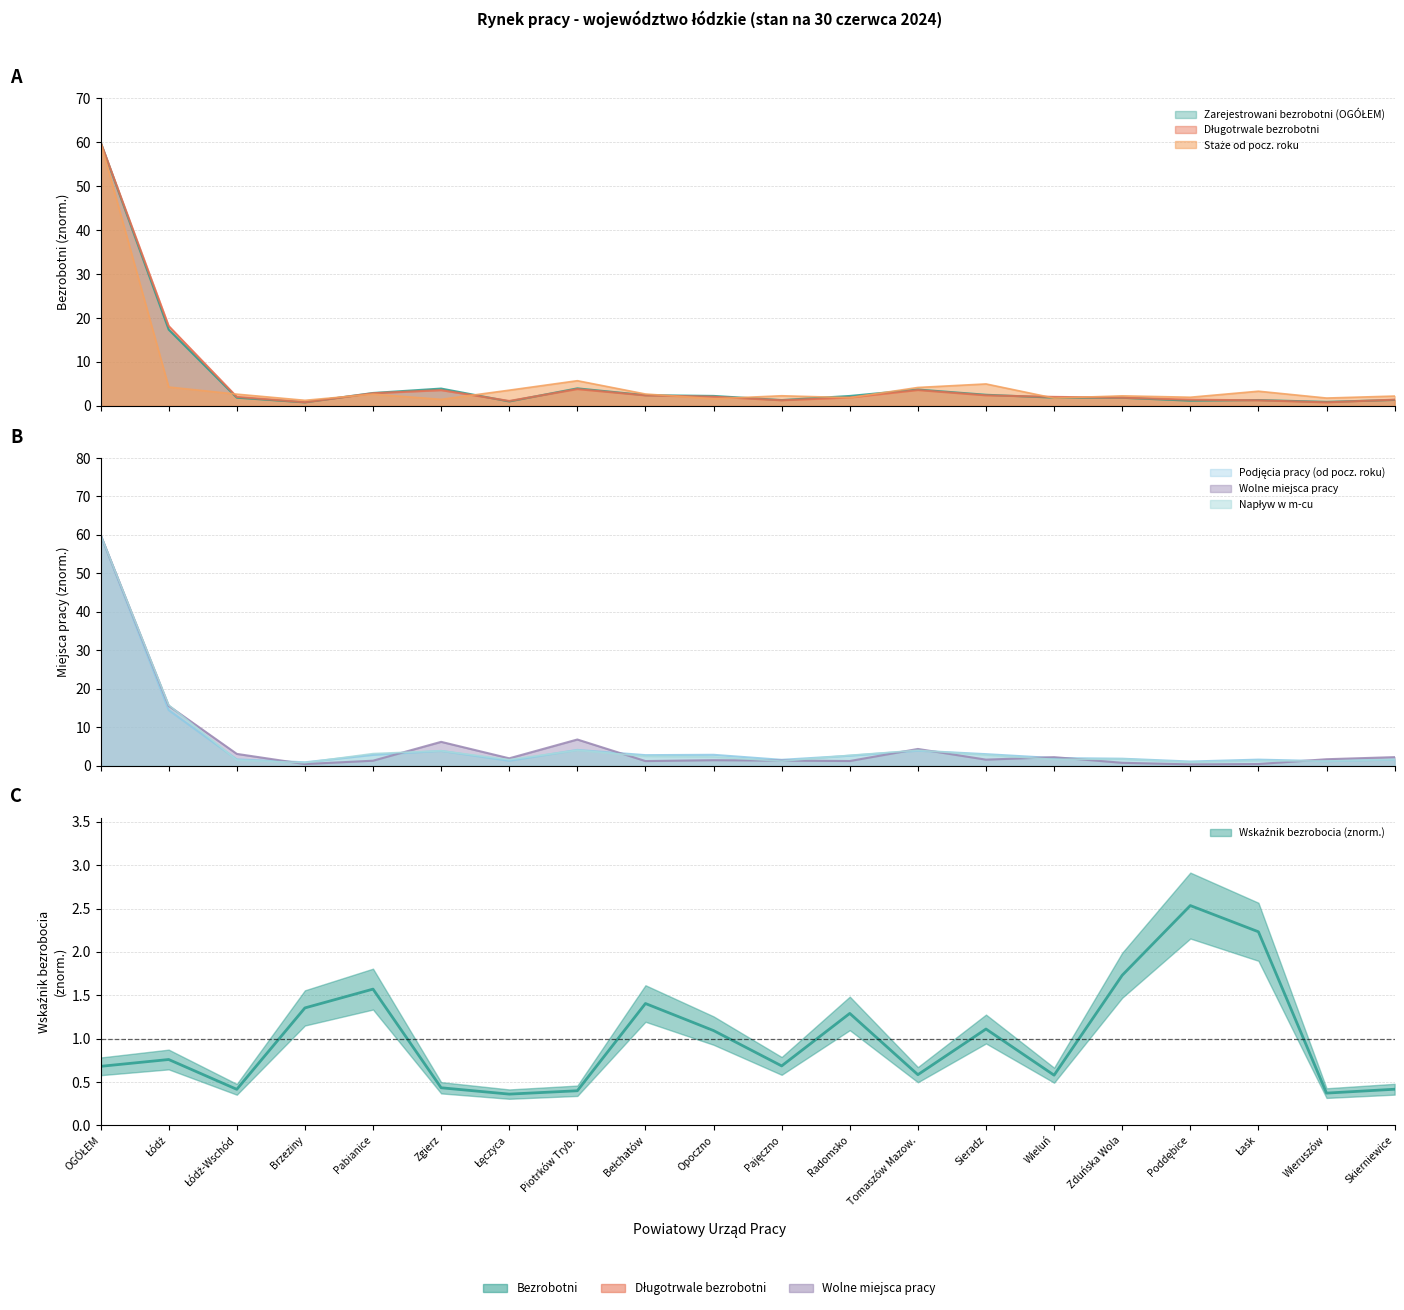

Which has a higher value, Piotrków Tryb. or Pajęczno?

Piotrków Tryb.